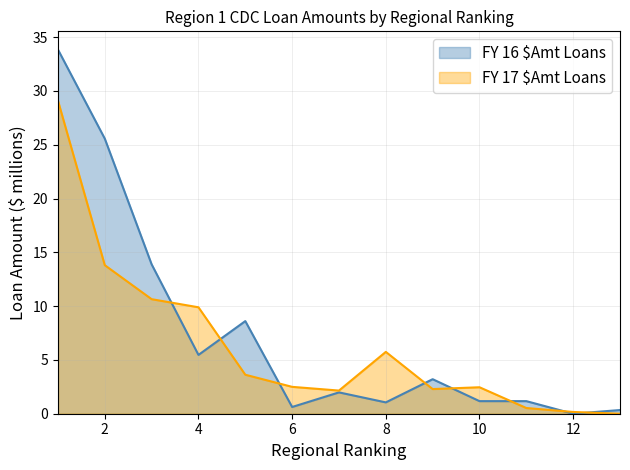

Is the value of FY 17 $Amt Loans at 7 greater than the value of FY 16 $Amt Loans at 11?

Yes